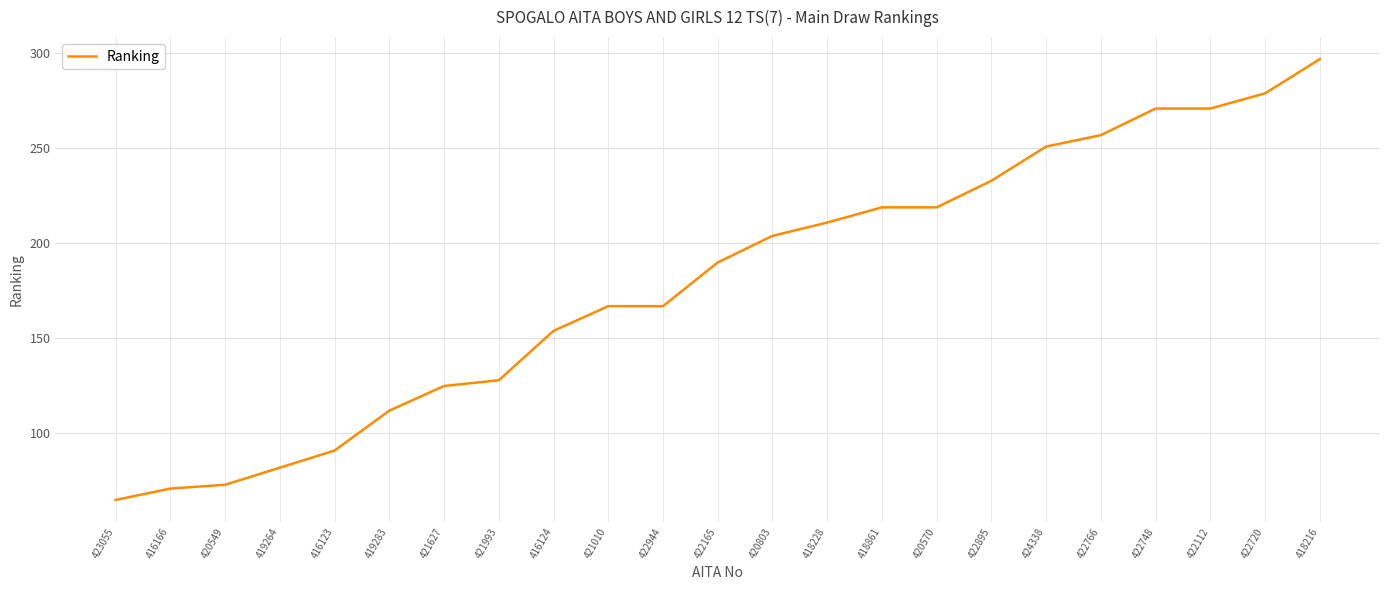

Which has a higher value, 416123 or 418228?

418228